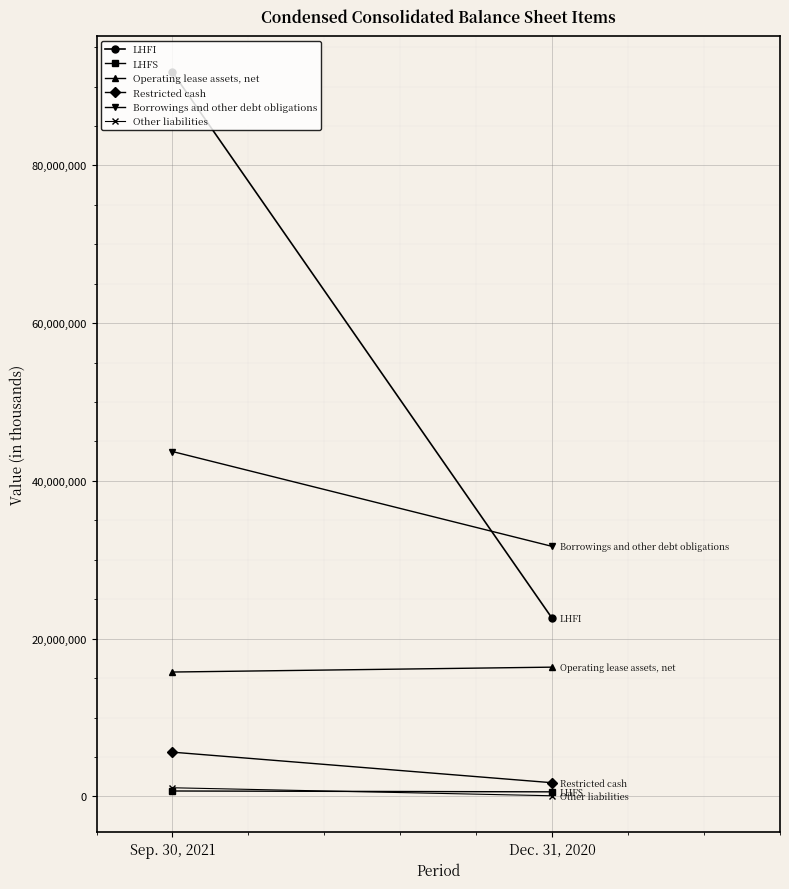

At how many categories does at least one series exceed 67596099?

1